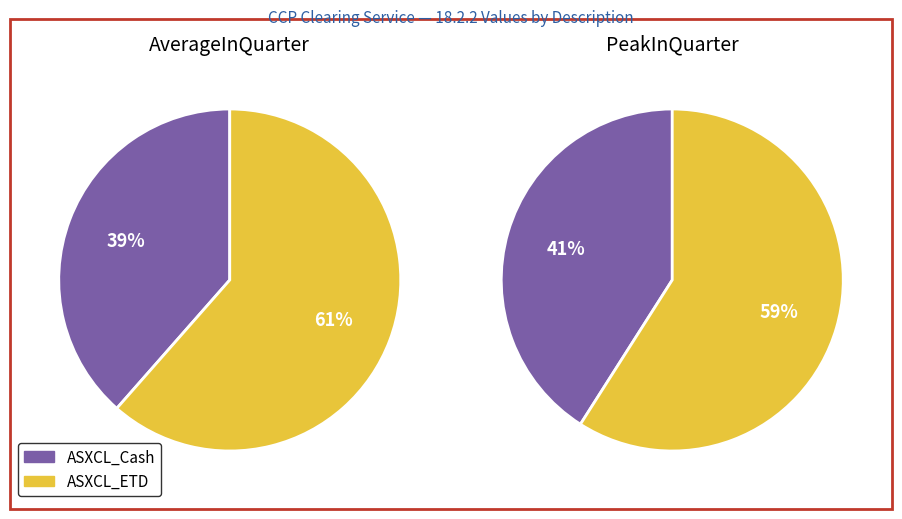

Is it true that ASXCL_ETD is 59% of the pie?

True